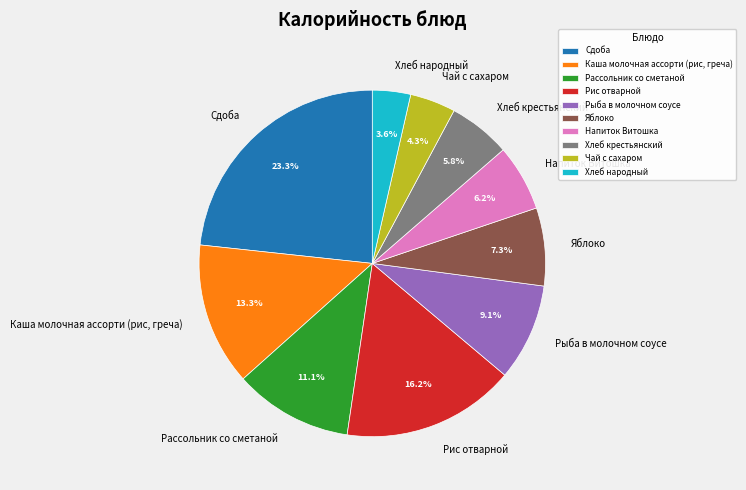

Rank the categories by value from lowest to highest.

Хлеб народный, Чай с сахаром, Хлеб крестьянский, Напиток Витошка, Яблоко, Рыба в молочном соусе, Рассольник со сметаной, Каша молочная ассорти (рис, греча), Рис отварной, Сдоба